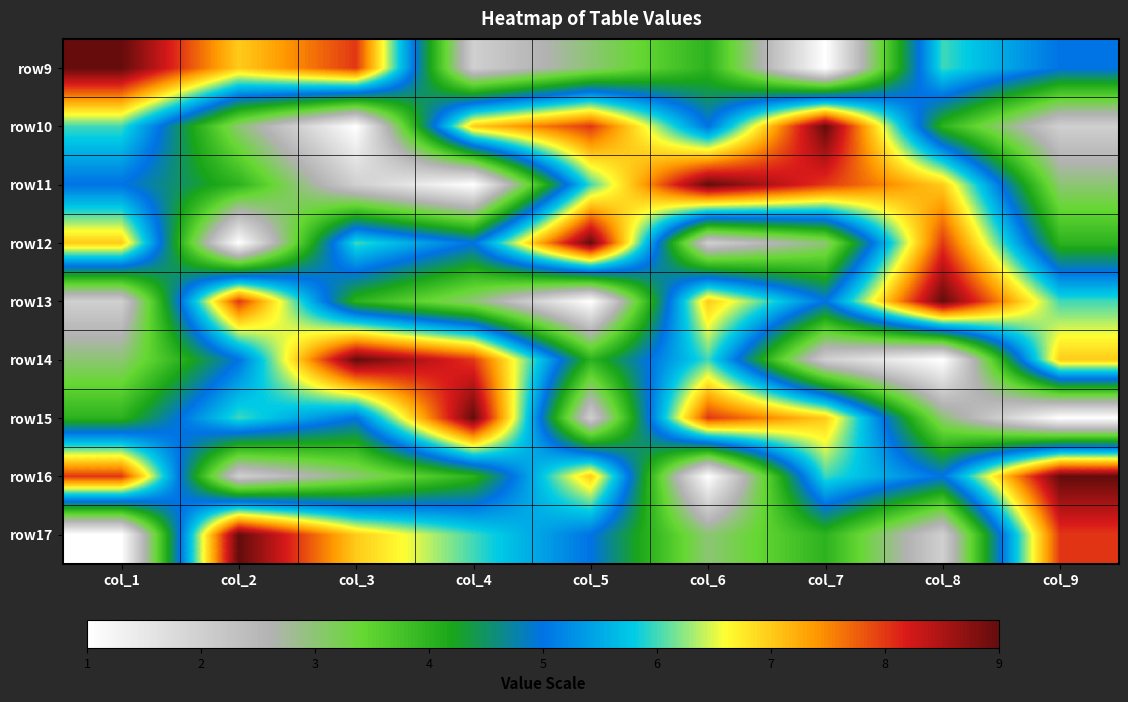

What is the smallest value displayed?

1